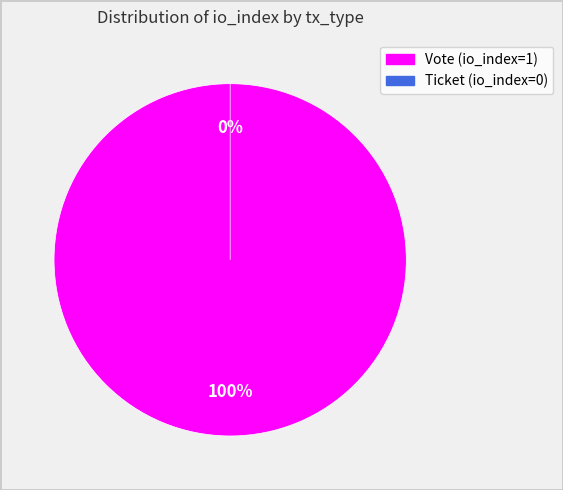

Does Vote (io_index=1) represent more than half of the total?

Yes